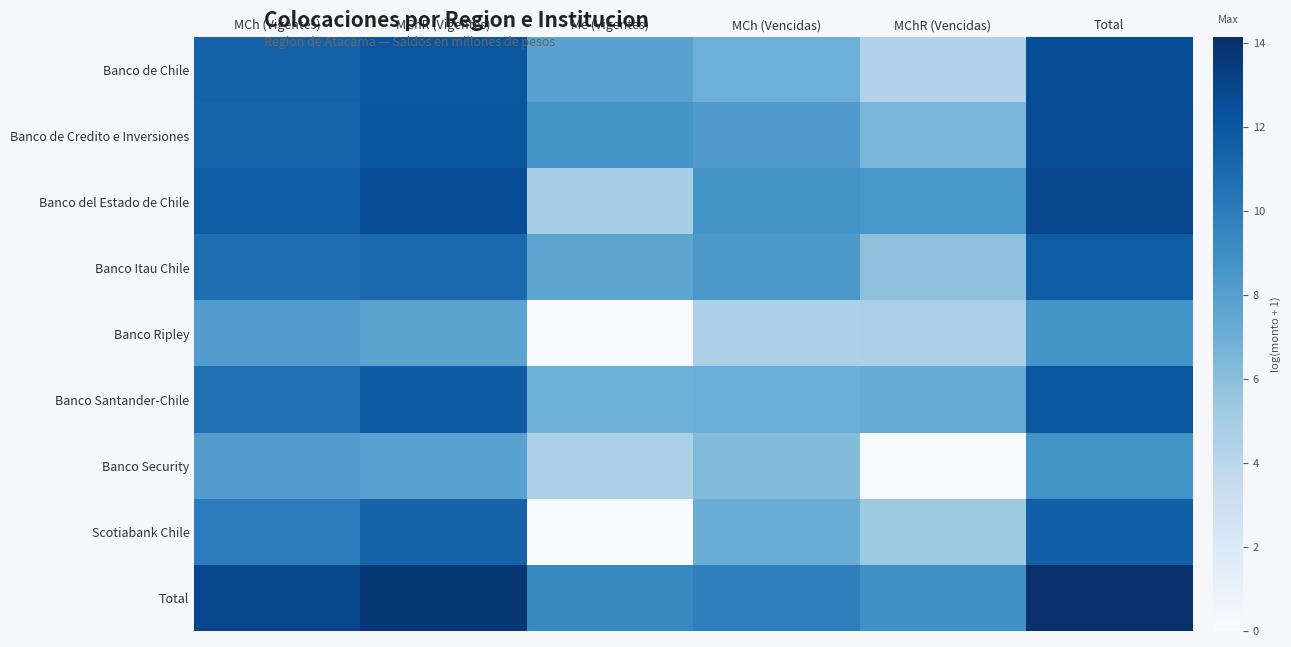

At how many categories does at least one series exceed 8?

6